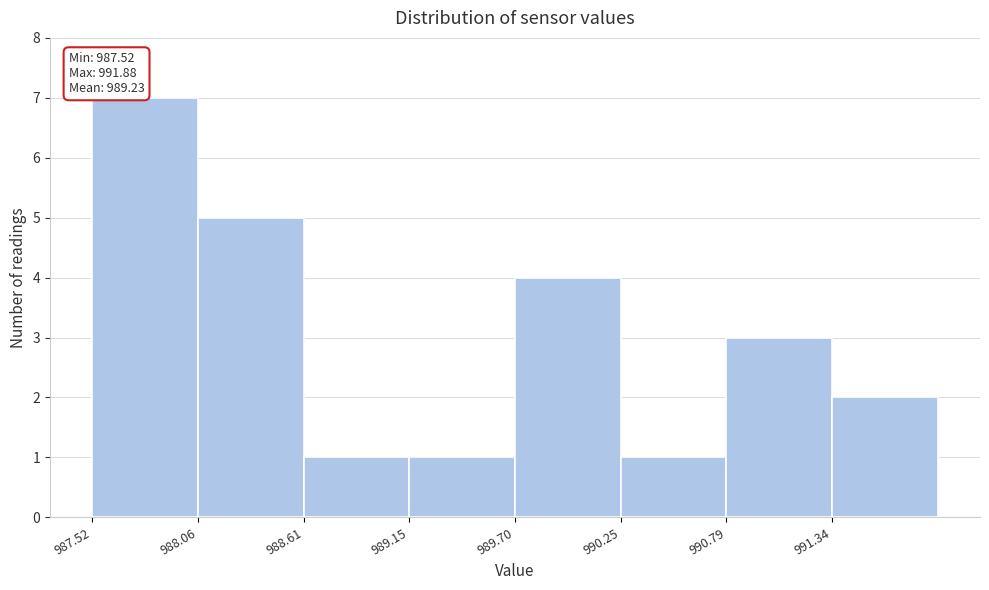

Which range on the x-axis has the tallest bar?

987.5 to 988.1